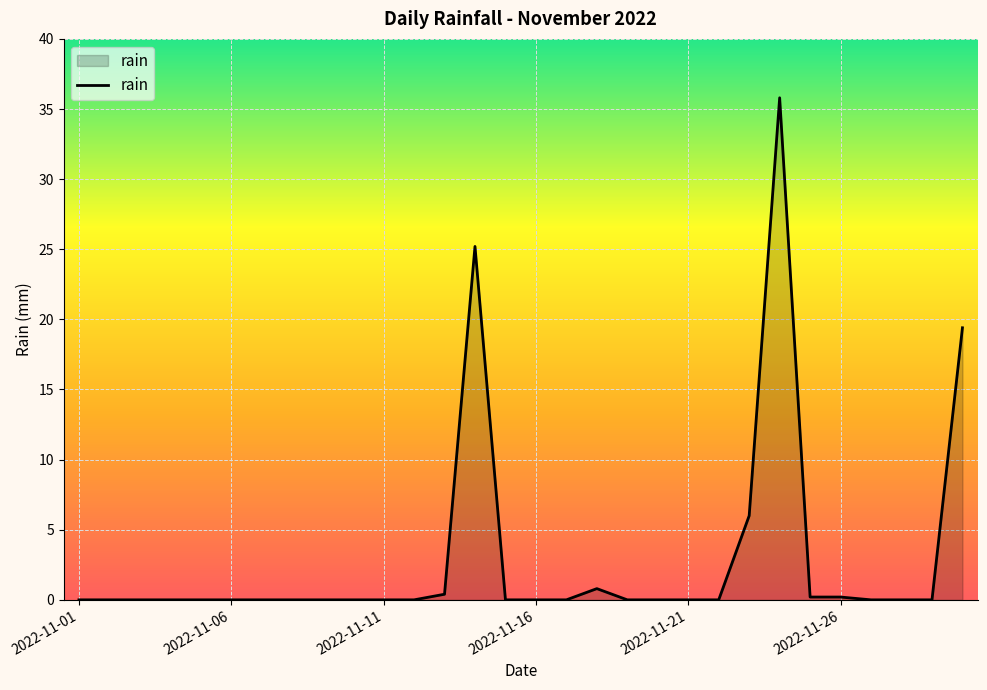

What is the difference between the maximum and minimum values?

35.8